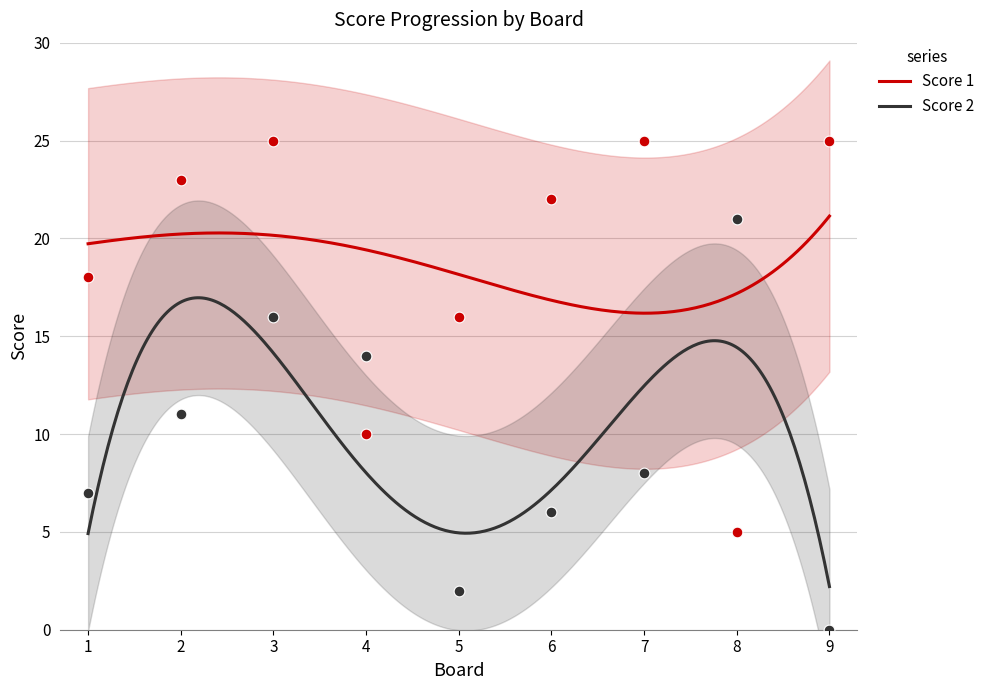

What are all the series names shown in the legend?

Score 1, Score 2